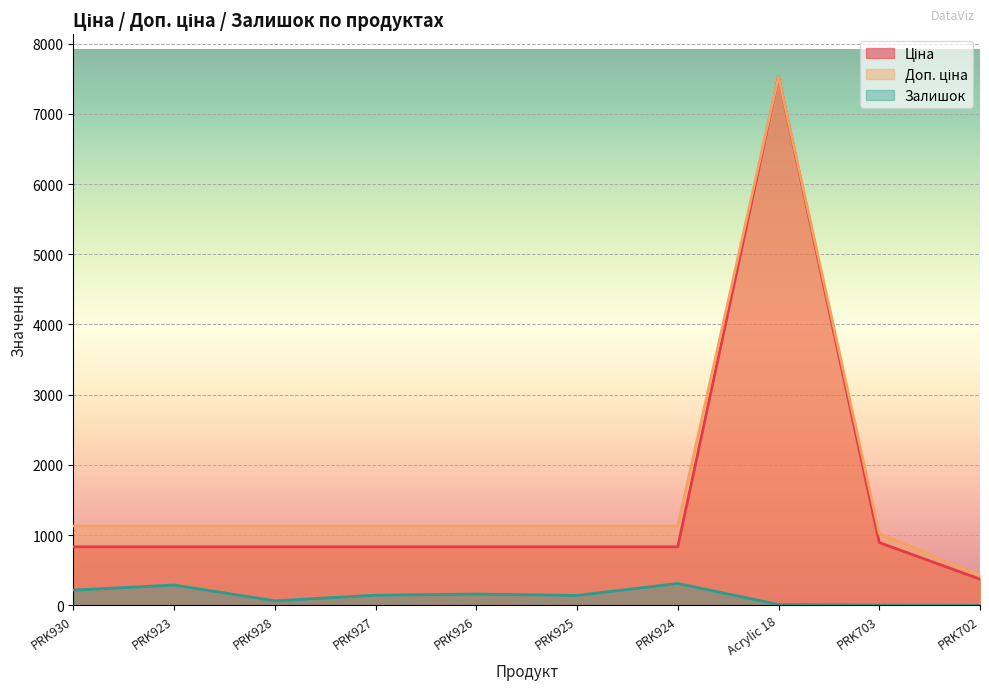

The value of Доп. ціна at PRK930 is 424.7. True or false?

False